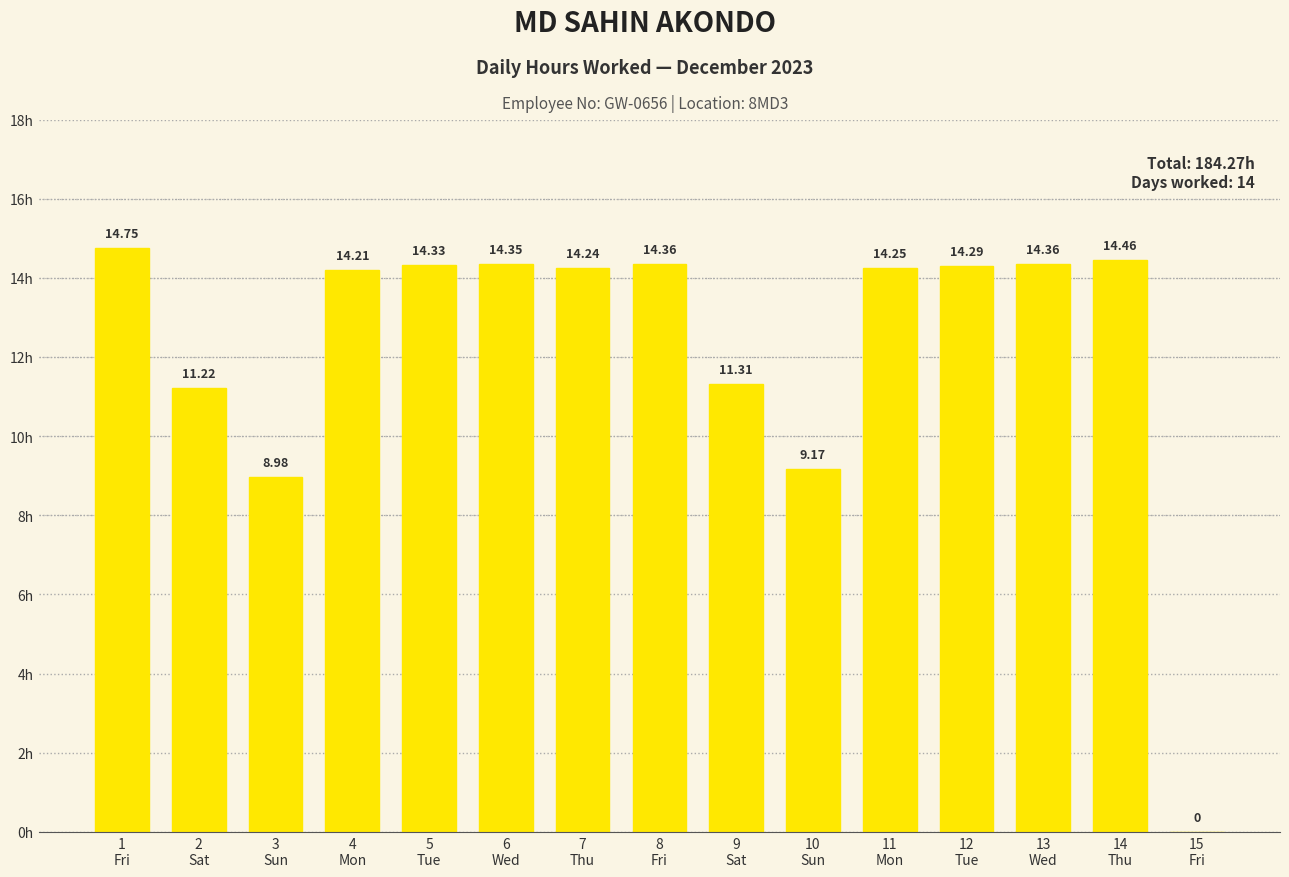

What is the approximate value at 11
Mon?

14.2